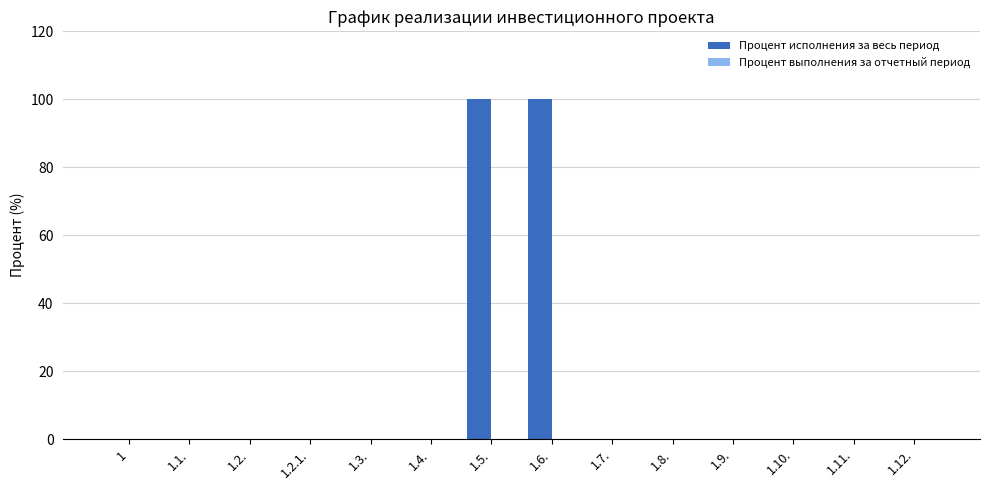

Between 1.2. and 1.5., which is larger?

1.5.